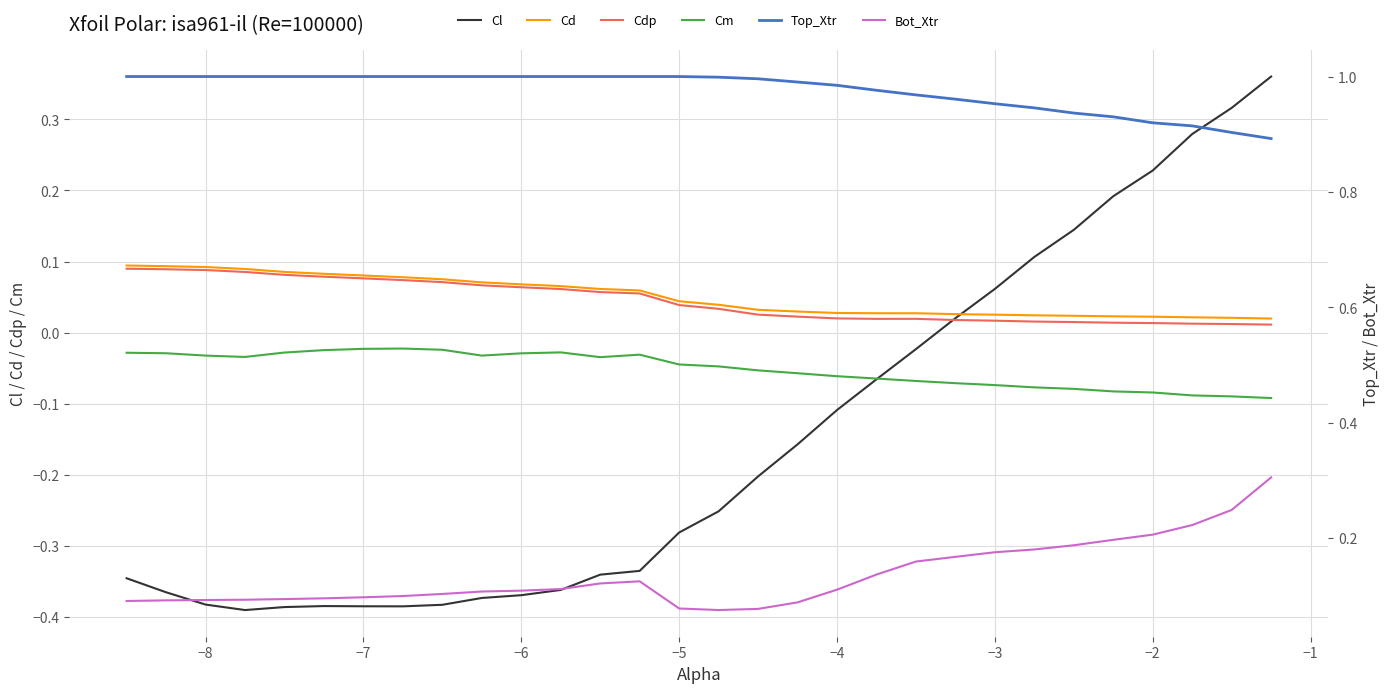

What is the difference between the maximum and second lowest values in the Cd series?

0.1